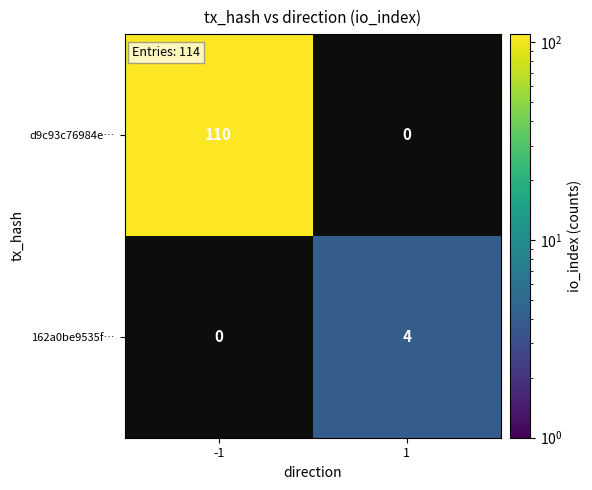

Which label corresponds to the smallest value in the chart?

1